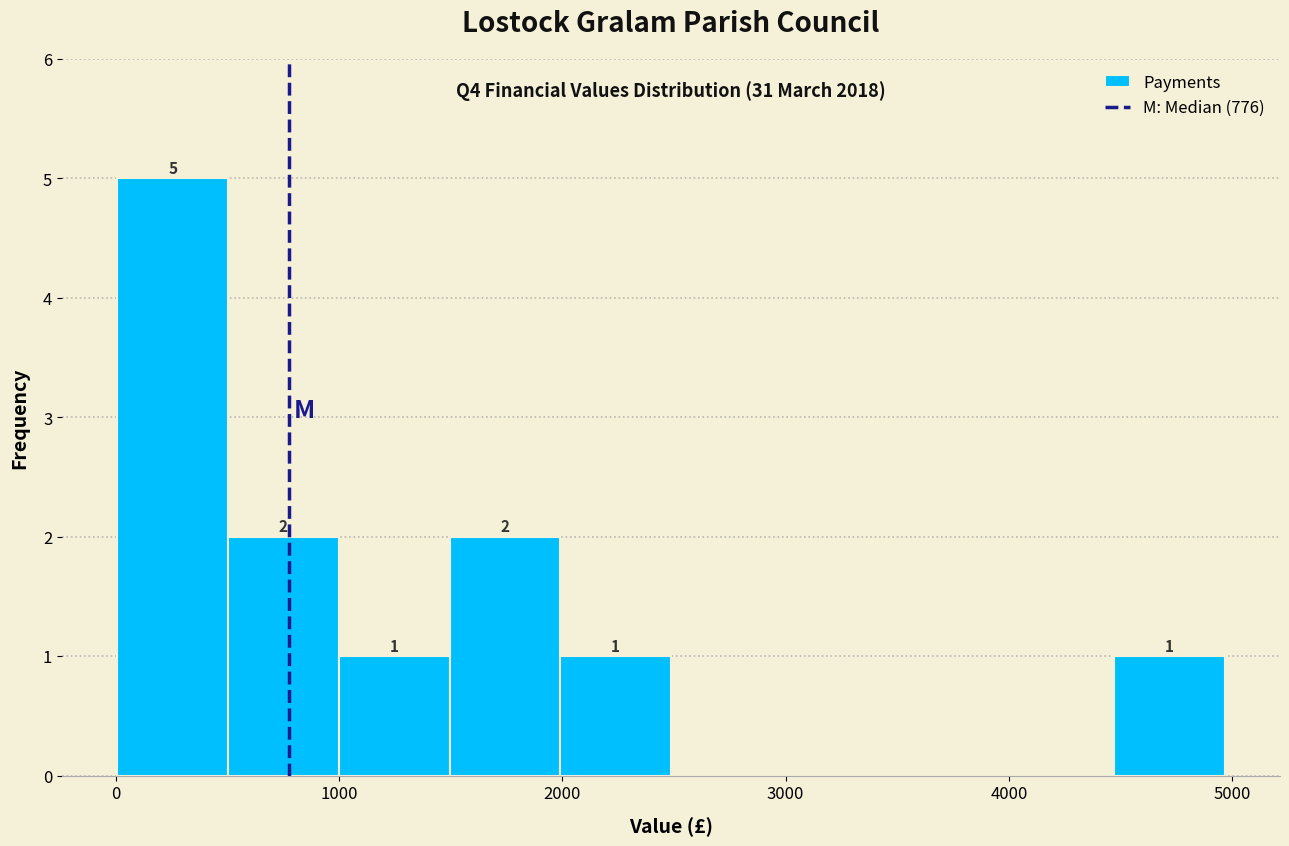

Which range on the x-axis has the tallest bar?

0 to 500